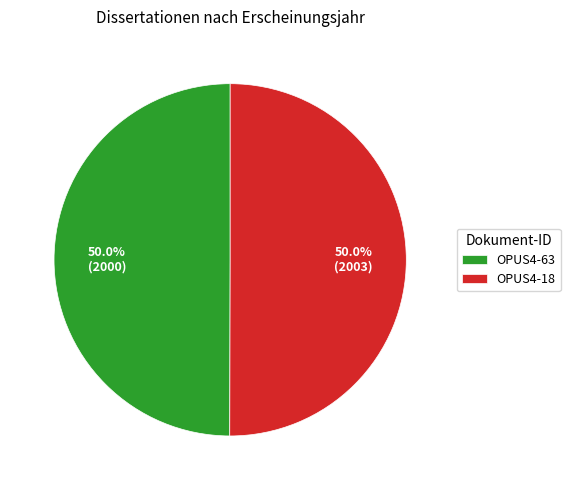

Approximately how many times larger is the value at OPUS4-18 compared to OPUS4-63?

1.0